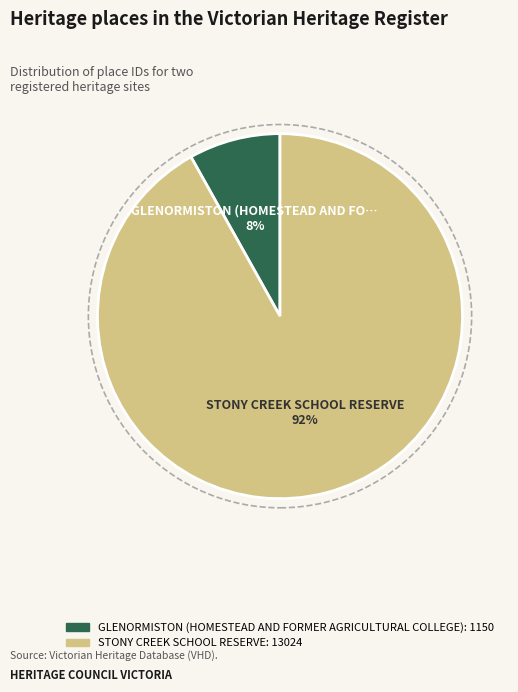

How many slices are in this pie chart?

2